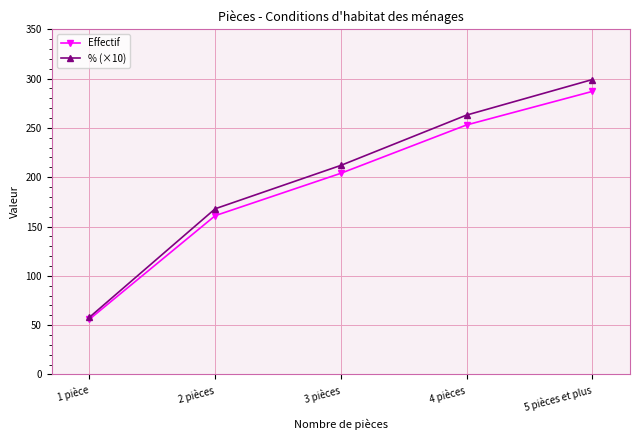

What is the difference between the % (×10) values at 3 pièces and 5 pièces et plus?

87